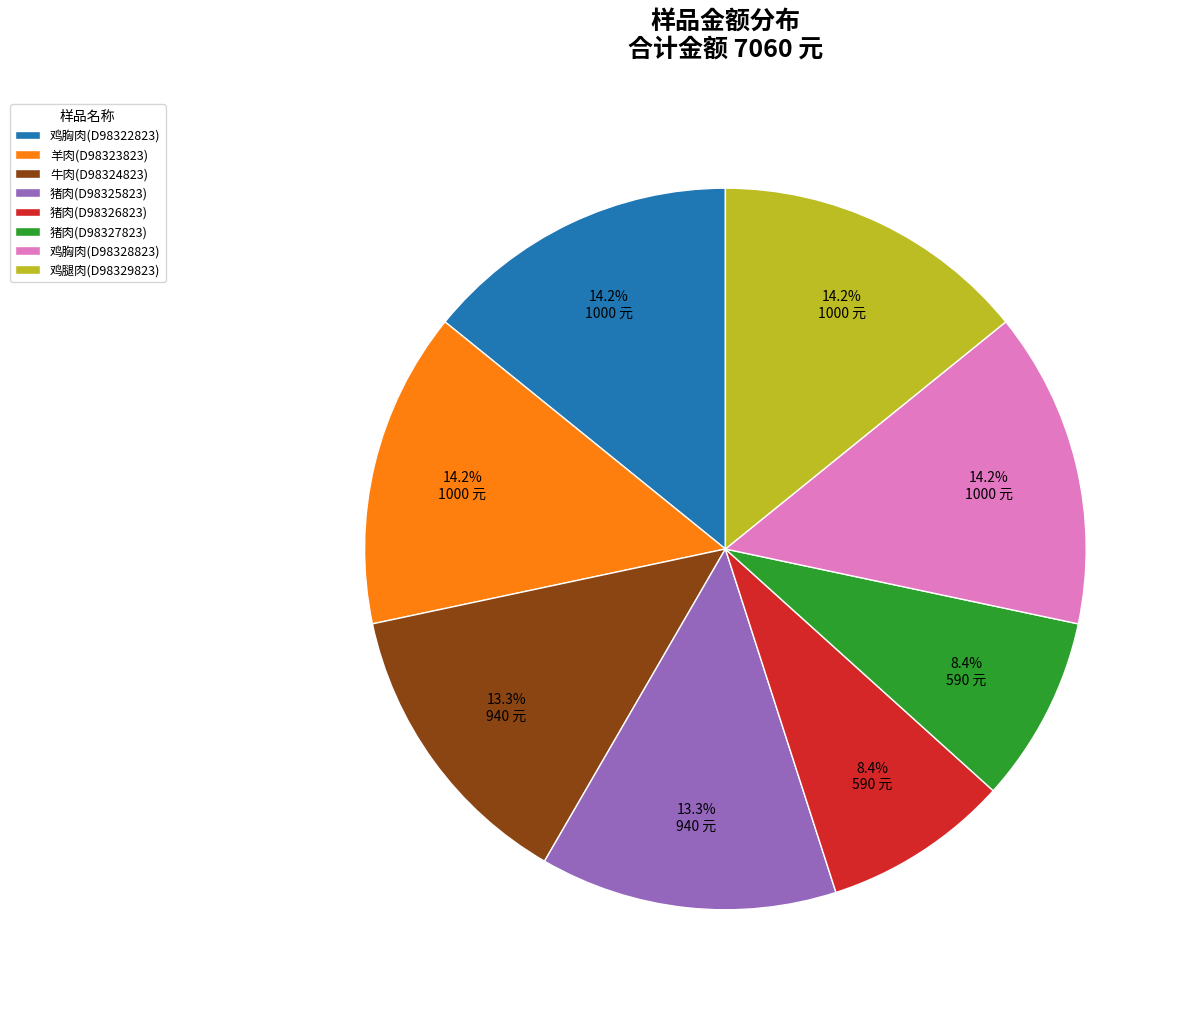

Is it true that 牛肉(D98324823) is 1% of the pie?

False